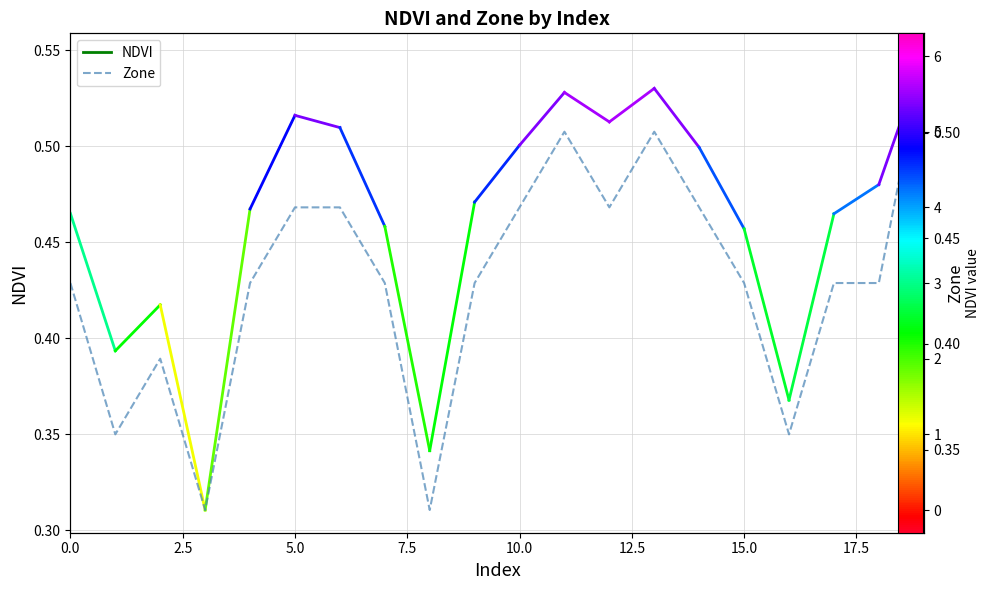

What is the change in value from 12.5 to 11?

+1